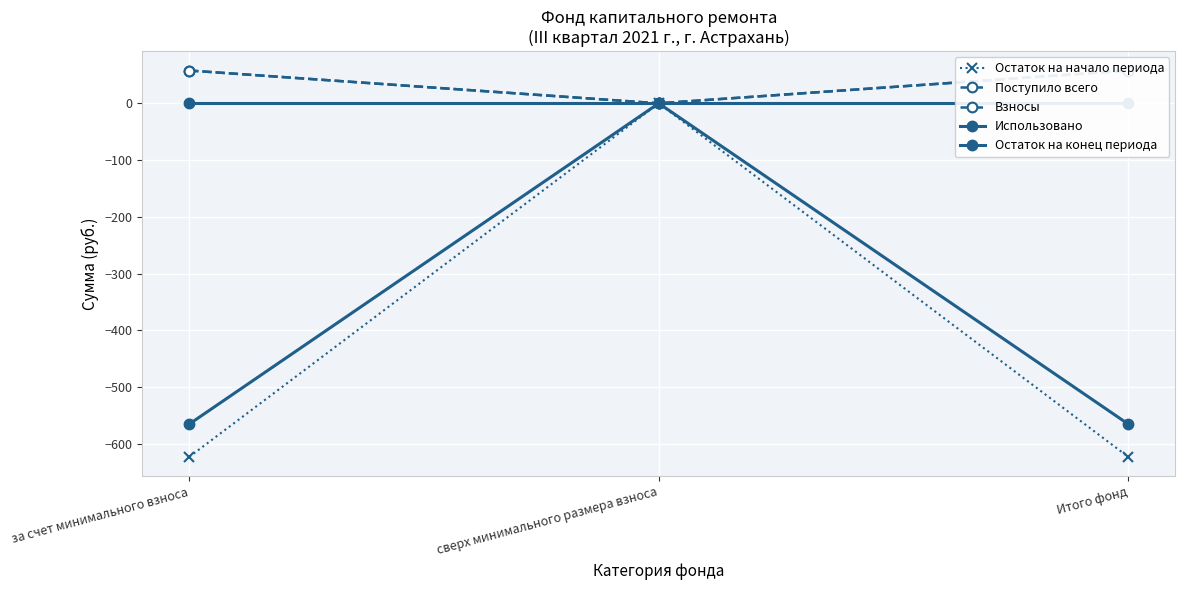

Reading left to right, what are all the values shown in this chart?

Остаток на начало периода: -622.9	0.0	-622.9
Поступило всего: 57.8	0.0	57.8
Взносы: 57.8	0.0	57.8
Использовано: 0.0	0.0	0.0
Остаток на конец периода: -565.1	0.0	-565.1